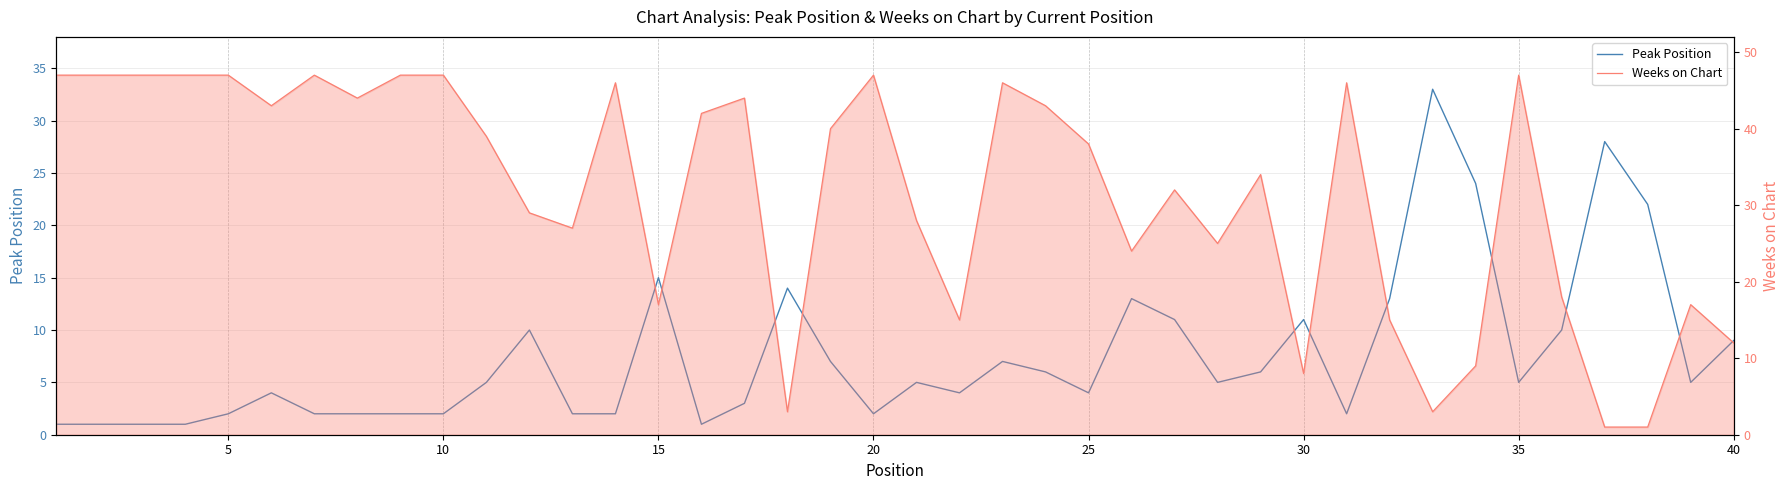

In Peak Position, how many points are lower than both neighbors (excluding endpoints)?

8